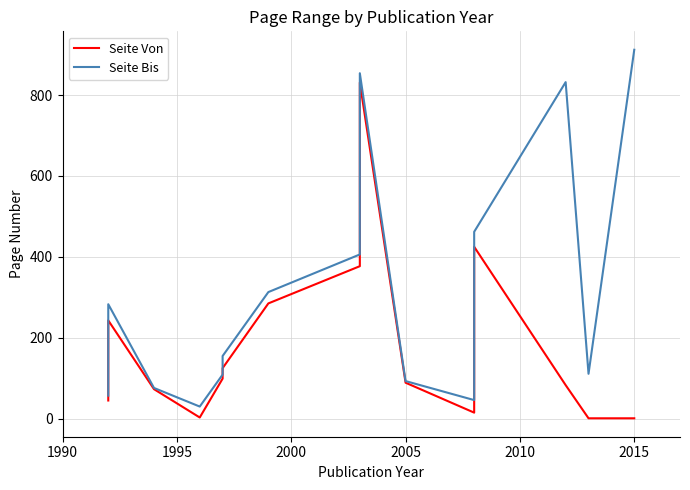

Reading left to right, transcribe all the data shown in this chart.

Seite Von: 45	99	243	73	3	99	125	285	377	831	89	15	65	125	389	403	425	83	1	1
Seite Bis: 57	107	283	76	30	109	155	313	406	854	93	46	124	234	394	409	462	832	111	912